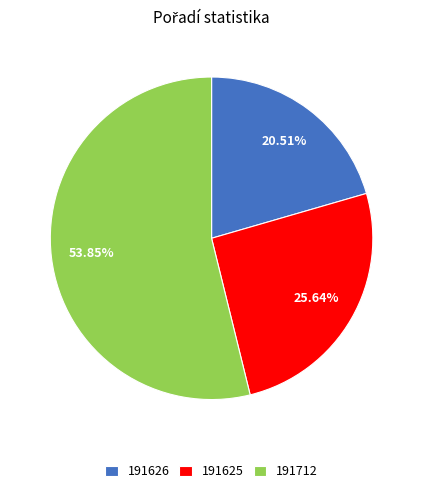

Rank the categories by value from lowest to highest.

191626, 191625, 191712